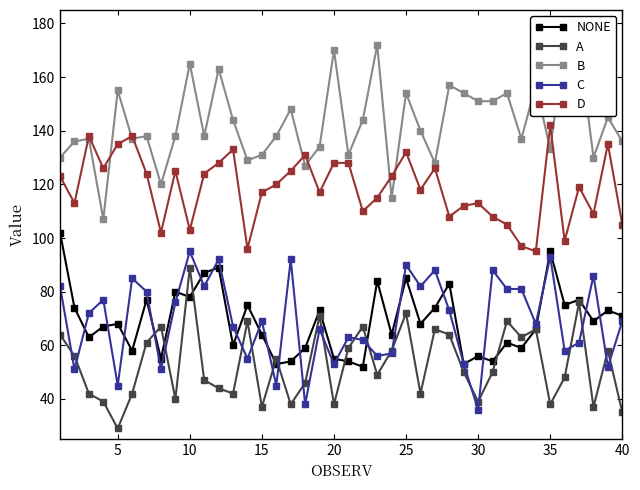

True or false: D and C intersect in this chart.

False